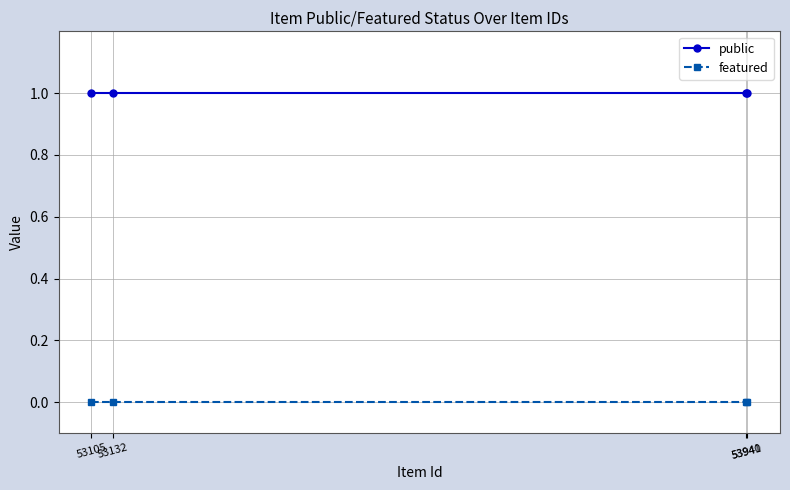

List the series in order of their overall mean, lowest first.

featured, public